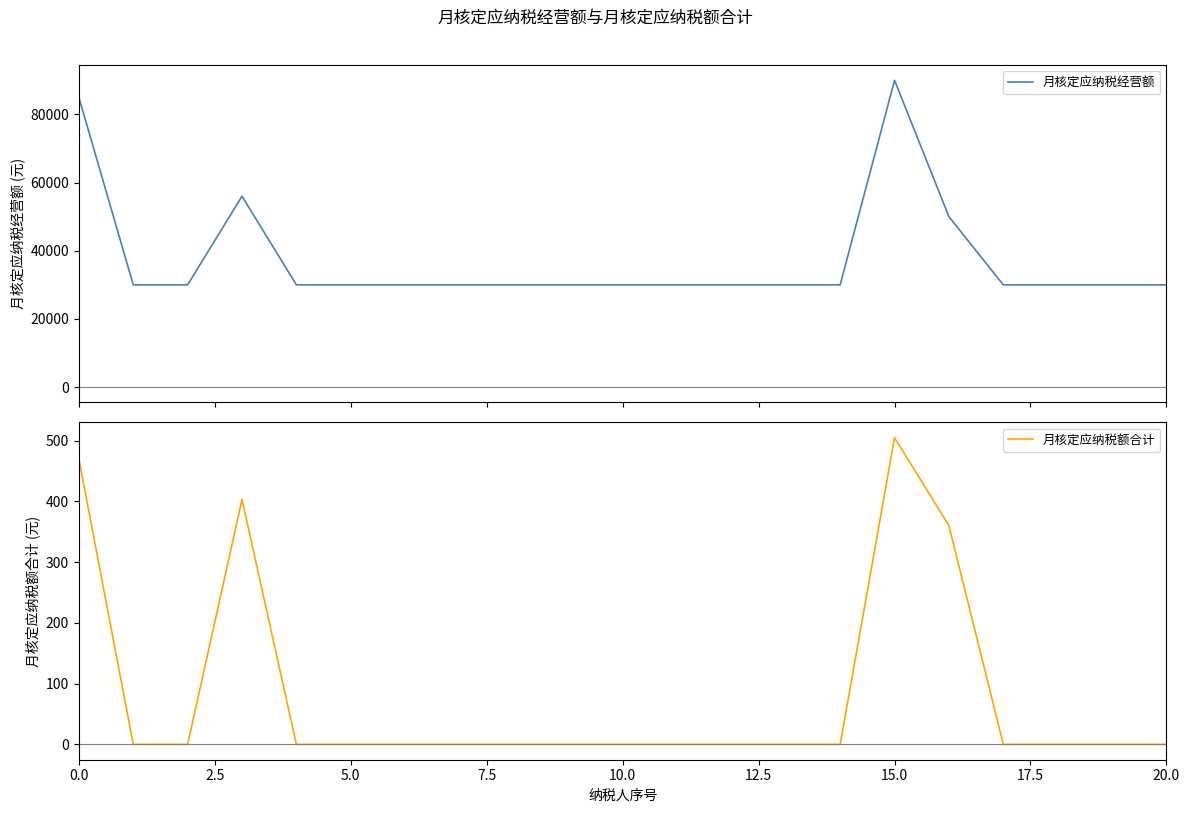

True or false: 月核定应纳税经营额 and 月核定应纳税额合计 intersect in this chart.

False